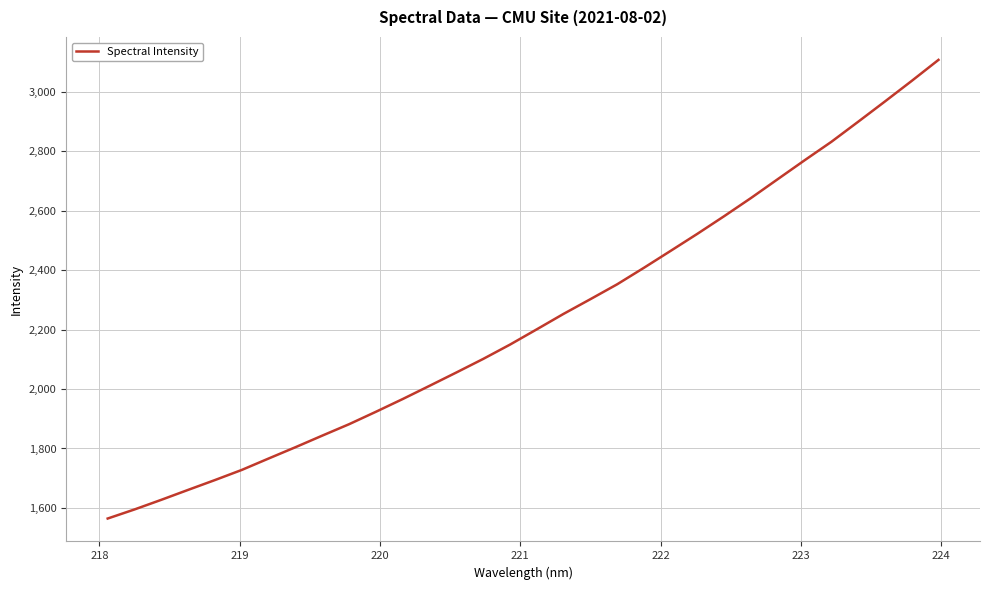

What is the minimum value shown in the chart?

1564.5